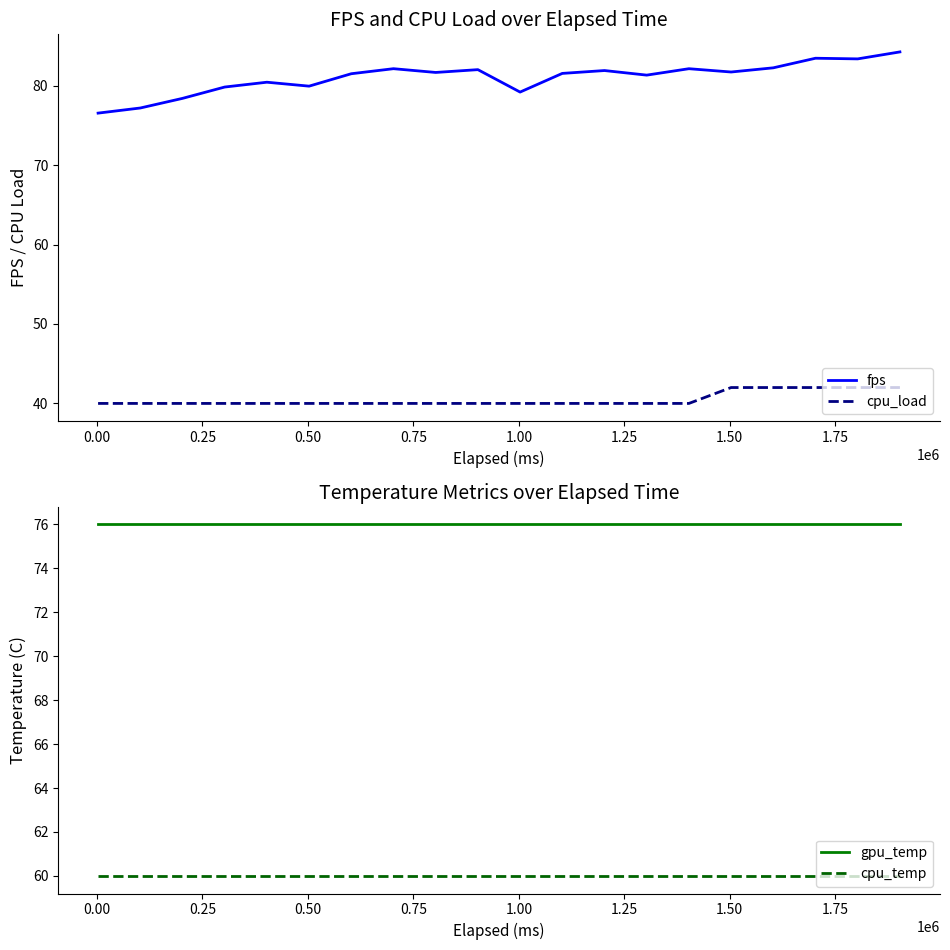

True or false: cpu_load and fps intersect in this chart.

False